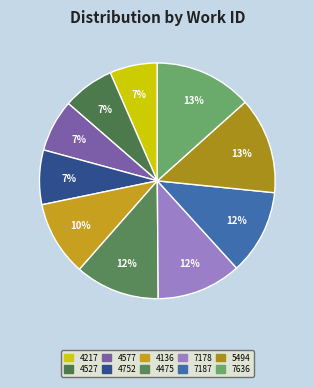

True or false: 7636 accounts for 1% of the total.

False